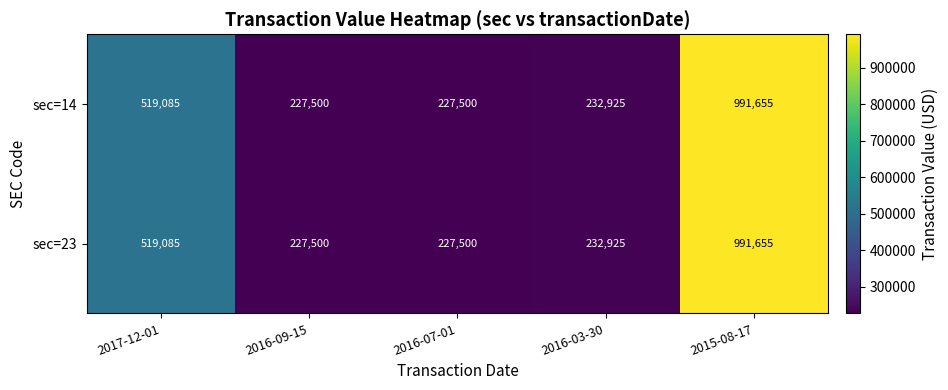

True or false: sec=23 has a value of 991655 at 2015-08-17.

True